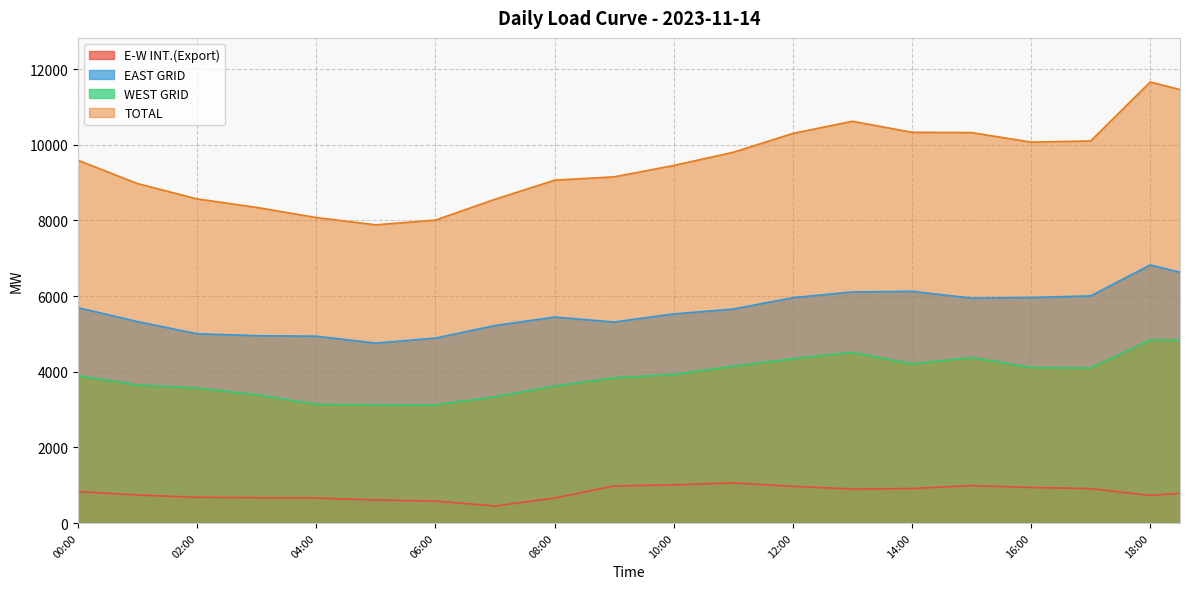

Reading right to left, what are all the values shown in this chart?

E-W INT.(Export): 18:30=785.0	18:00=730.0	17:30=820.0	17:00=910.0	16:30=925.0	16:00=940.0	15:30=965.0	15:00=990.0	14:30=951.0	14:00=912.0	13:30=906.0	13:00=900.0	12:30=935.0	12:00=970.0	11:30=1015.0	11:00=1060.0	10:30=1035.0	10:00=1010.0	09:30=995.0	09:00=980.0	08:30=820.0	08:00=660.0	07:30=555.0	07:00=450.0	06:30=515.0	06:00=580.0	05:30=595.0	05:00=610.0	04:30=635.0	04:00=660.0	03:30=665.0	03:00=670.0	02:30=675.0	02:00=680.0	01:30=710.0	01:00=740.0	00:30=787.0	00:00=834.0
EAST GRID: 18:30=6628.5	18:00=6820.0	17:30=6411.5	17:00=6003.0	16:30=5981.5	16:00=5960.0	15:30=5952.5	15:00=5945.0	14:30=6034.5	14:00=6124.0	13:30=6116.0	13:00=6108.0	12:30=6032.0	12:00=5956.0	11:30=5806.0	11:00=5656.0	10:30=5591.5	10:00=5527.0	09:30=5420.0	09:00=5313.0	08:30=5378.5	08:00=5444.0	07:30=5332.0	07:00=5220.0	06:30=5053.5	06:00=4887.0	05:30=4821.5	05:00=4756.0	04:30=4847.0	04:00=4938.0	03:30=4944.5	03:00=4951.0	02:30=4977.0	02:00=5003.0	01:30=5163.5	01:00=5324.0	00:30=5508.0	00:00=5692.0
WEST GRID: 18:30=4828.5	18:00=4837.0	17:30=4466.0	17:00=4095.0	16:30=4101.5	16:00=4108.0	15:30=4241.5	15:00=4375.0	14:30=4289.5	14:00=4204.0	13:30=4357.5	13:00=4511.0	12:30=4426.5	12:00=4342.0	11:30=4242.5	11:00=4143.0	10:30=4033.5	10:00=3924.0	09:30=3880.5	09:00=3837.0	08:30=3727.5	08:00=3618.0	07:30=3477.5	07:00=3337.0	06:30=3228.5	06:00=3120.0	05:30=3123.0	05:00=3126.0	04:30=3131.0	04:00=3136.0	03:30=3263.5	03:00=3391.0	02:30=3477.5	02:00=3564.0	01:30=3606.0	01:00=3648.0	00:30=3771.5	00:00=3895.0
TOTAL: 18:30=11457.0	18:00=11657.0	17:30=10877.5	17:00=10098.0	16:30=10083.0	16:00=10068.0	15:30=10194.0	15:00=10320.0	14:30=10324.0	14:00=10328.0	13:30=10473.5	13:00=10619.0	12:30=10458.5	12:00=10298.0	11:30=10048.5	11:00=9799.0	10:30=9625.0	10:00=9451.0	09:30=9300.5	09:00=9150.0	08:30=9106.0	08:00=9062.0	07:30=8809.5	07:00=8557.0	06:30=8282.0	06:00=8007.0	05:30=7944.5	05:00=7882.0	04:30=7978.0	04:00=8074.0	03:30=8208.0	03:00=8342.0	02:30=8454.5	02:00=8567.0	01:30=8769.5	01:00=8972.0	00:30=9279.5	00:00=9587.0